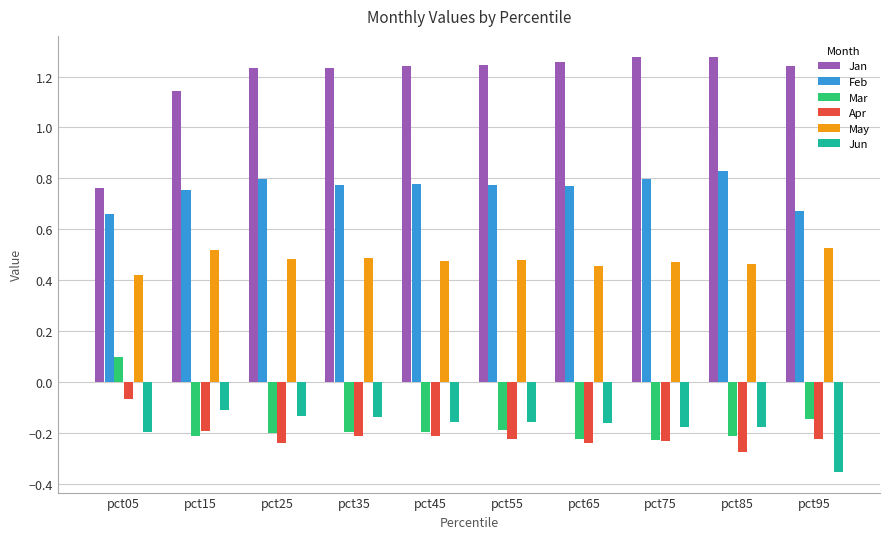

The May series shows 0.5 at pct55. True or false?

True